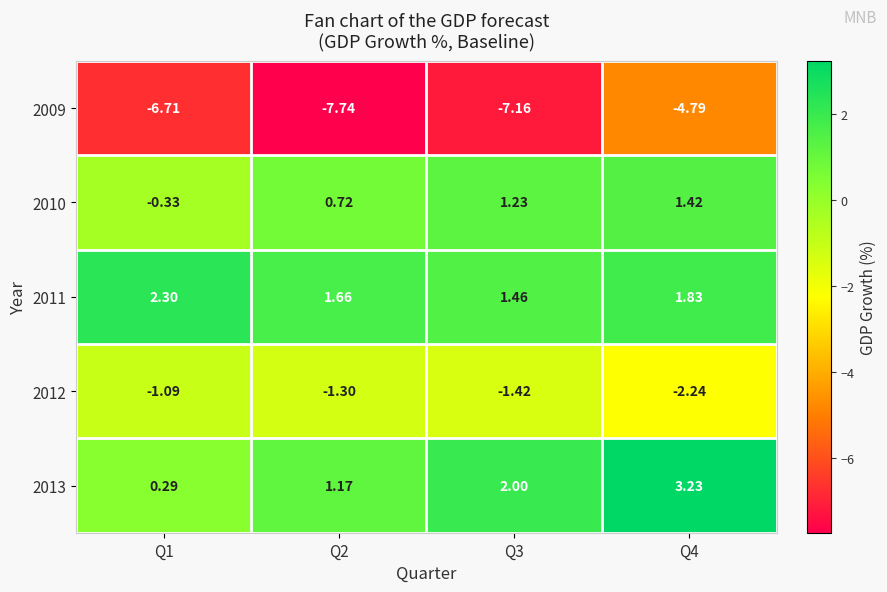

Is the value of 2012 at Q1 greater than the value of 2011 at Q1?

No